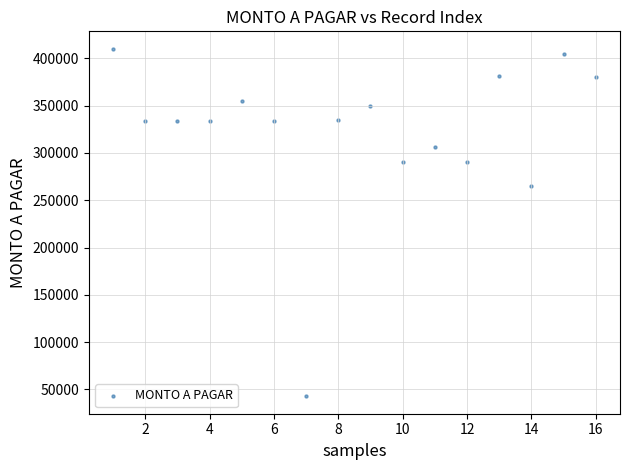

What Y value in the scatter plot is closest to 226449?

265304.5